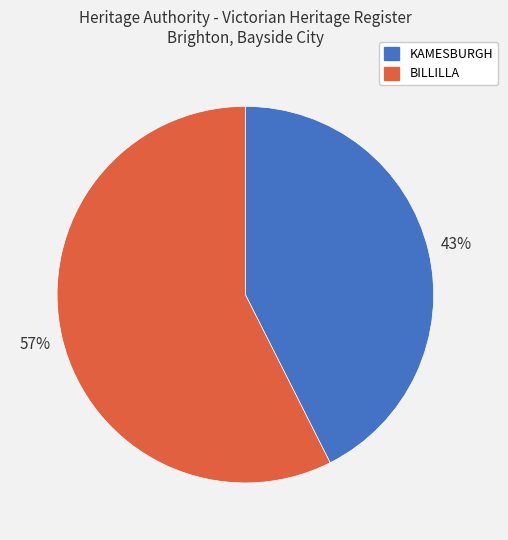

Approximately how many times larger is the value at BILLILLA compared to KAMESBURGH?

1.3